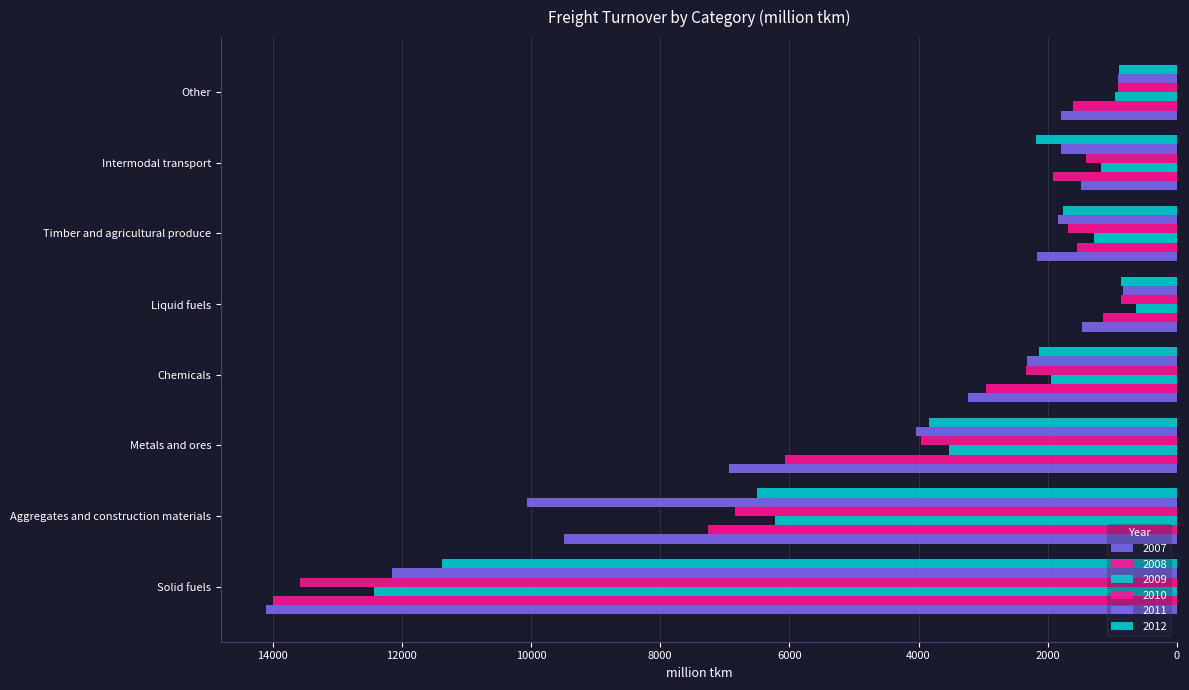

How many categories are shown in the chart?

8